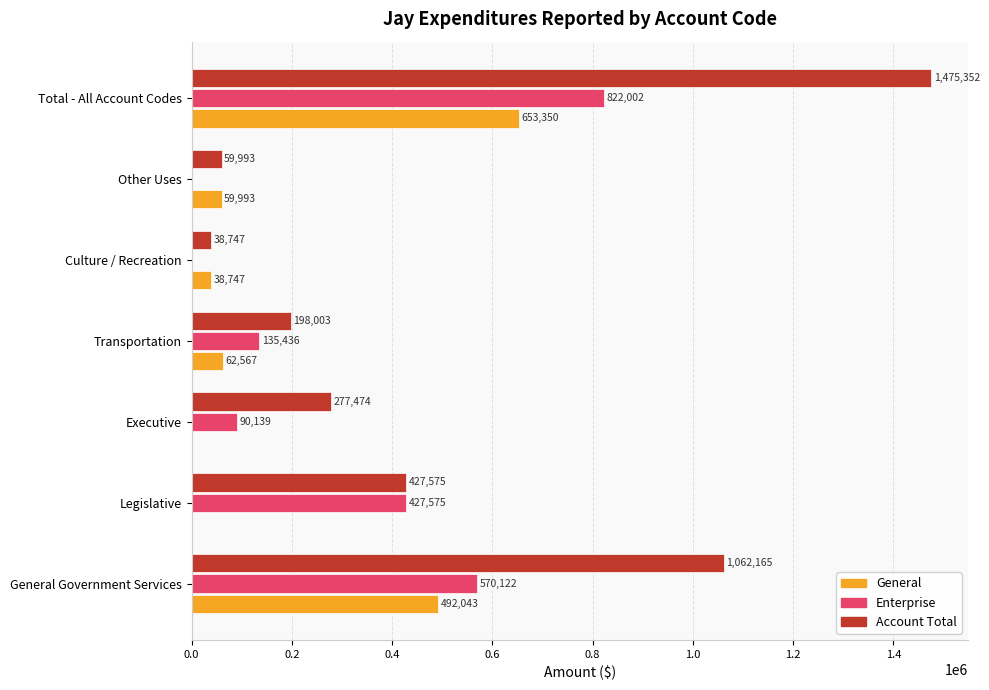

Where is Enterprise nearest to the value 411001?

Legislative